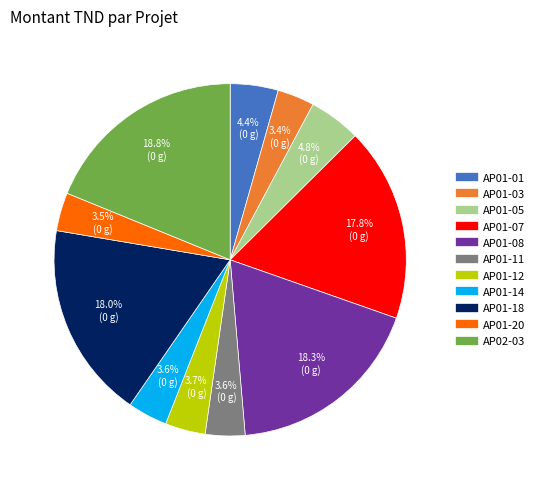

Which has a higher value, AP01-20 or AP01-07?

AP01-07